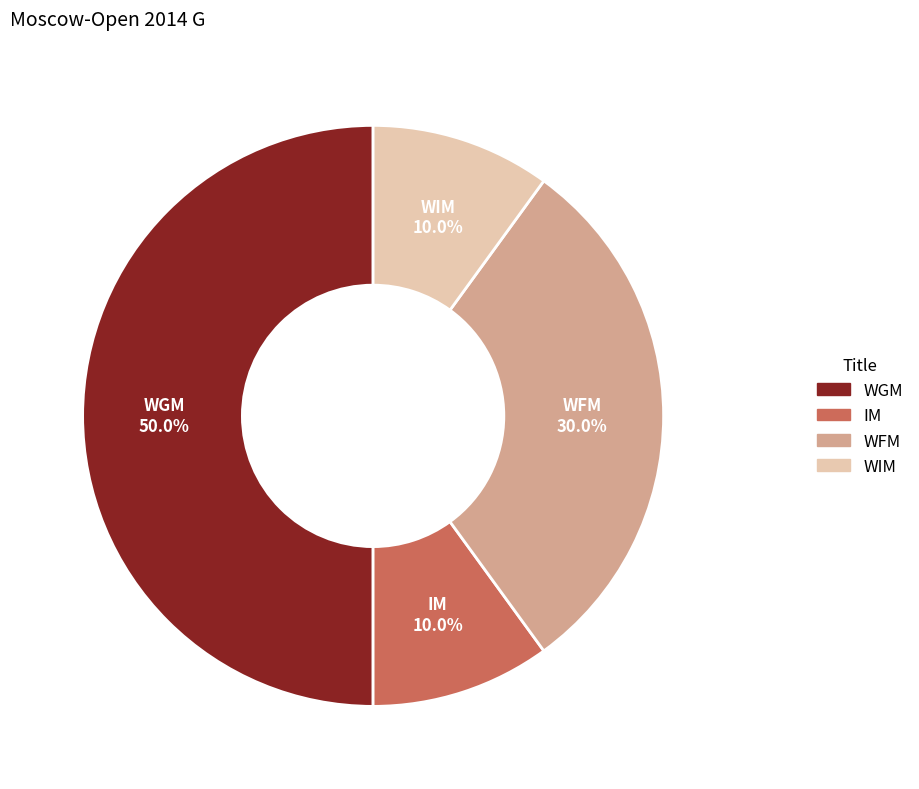

How many slices are in this pie chart?

4